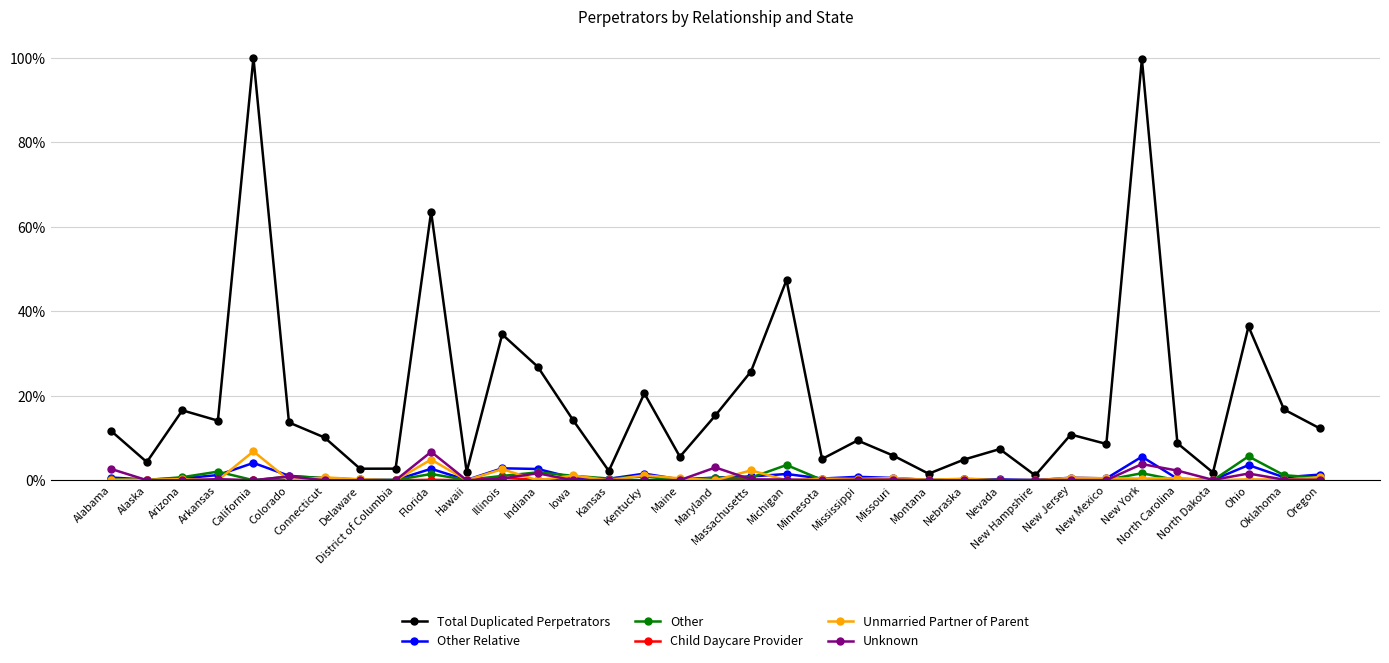

How many lines are shown in the chart?

6